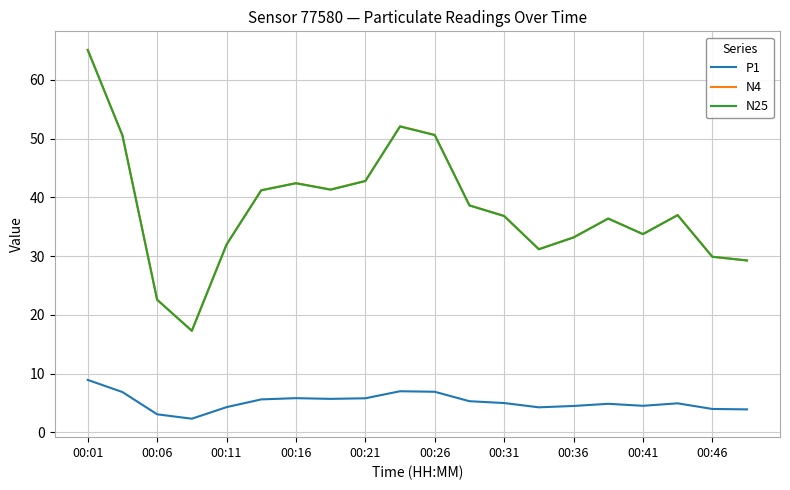

Which series has the largest range (max minus min)?

N4